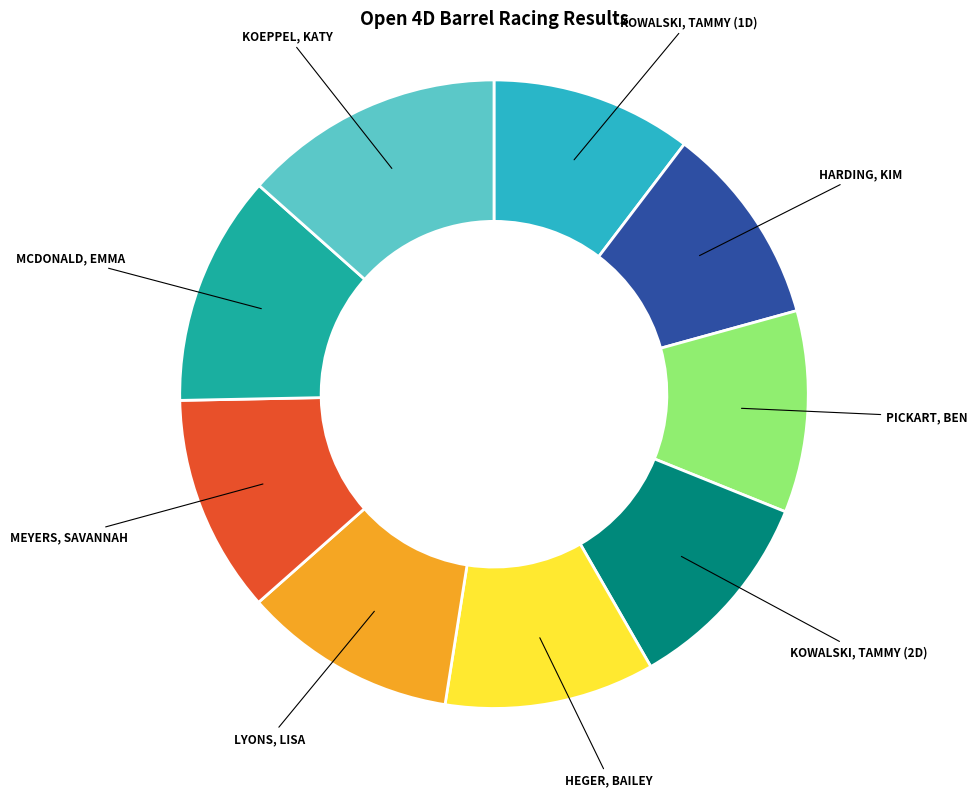

Is there a majority slice in this chart?

No